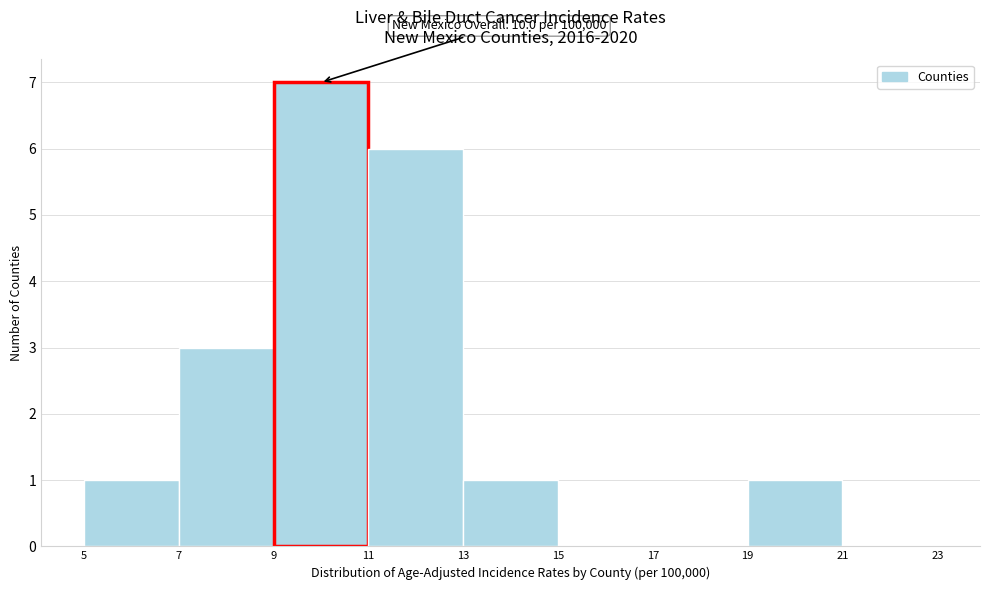

Which range on the x-axis has the tallest bar?

9 to 11